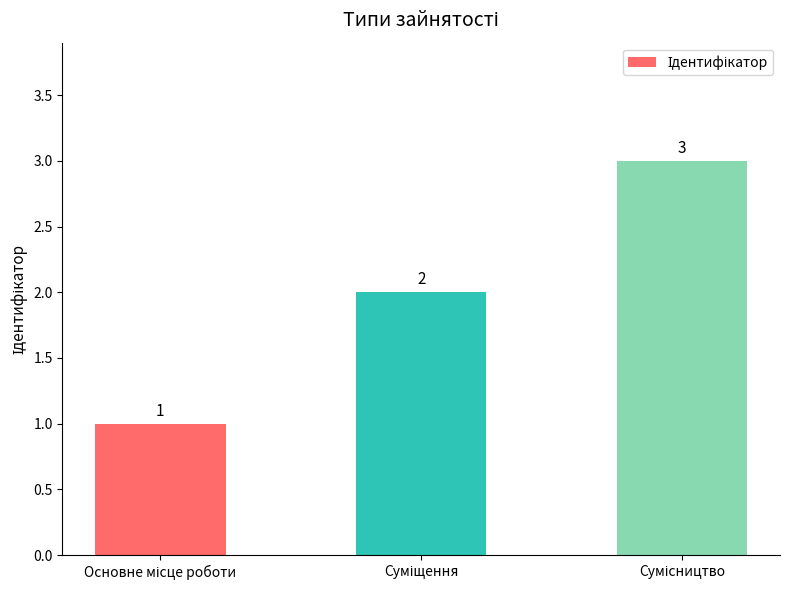

How many values are between 1 and 3?

3